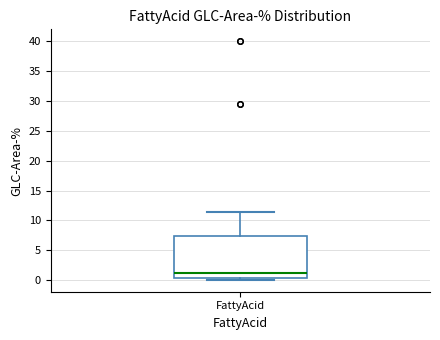

Transcribe this box plot: give where the median line is, the range the box spans, and where the two whiskers end, as read against the y-axis. The values are not printed on the chart, so give them approximately, as read against the axis.

median 1.5, box 0.5 to 7.5, whiskers 0.0 to 11.5